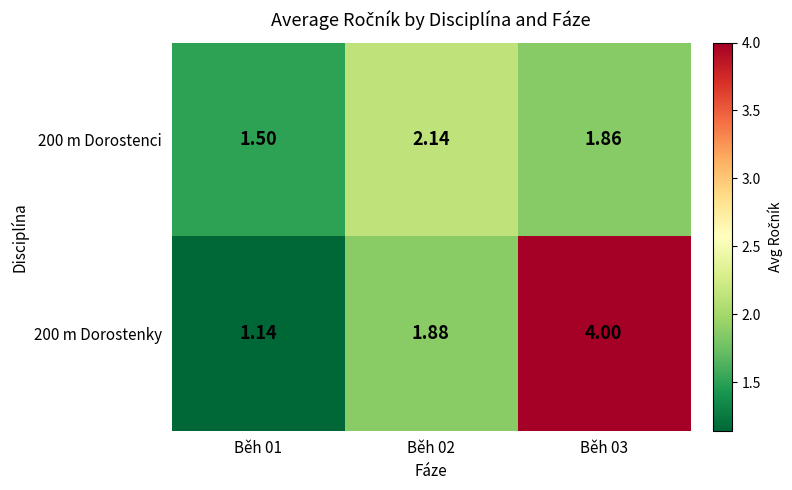

Count the number of categories in the chart.

3